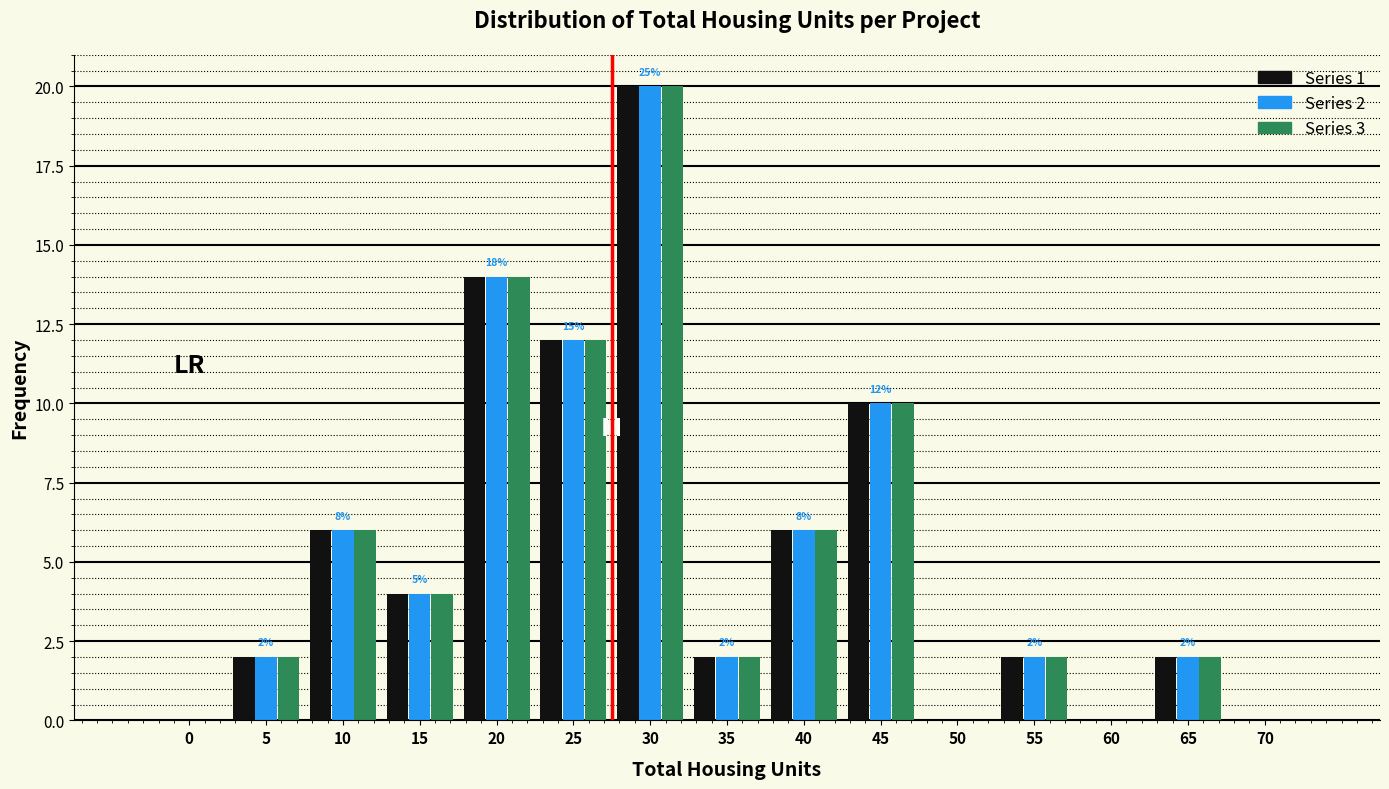

The Series 1 series shows -10 at 0. True or false?

False